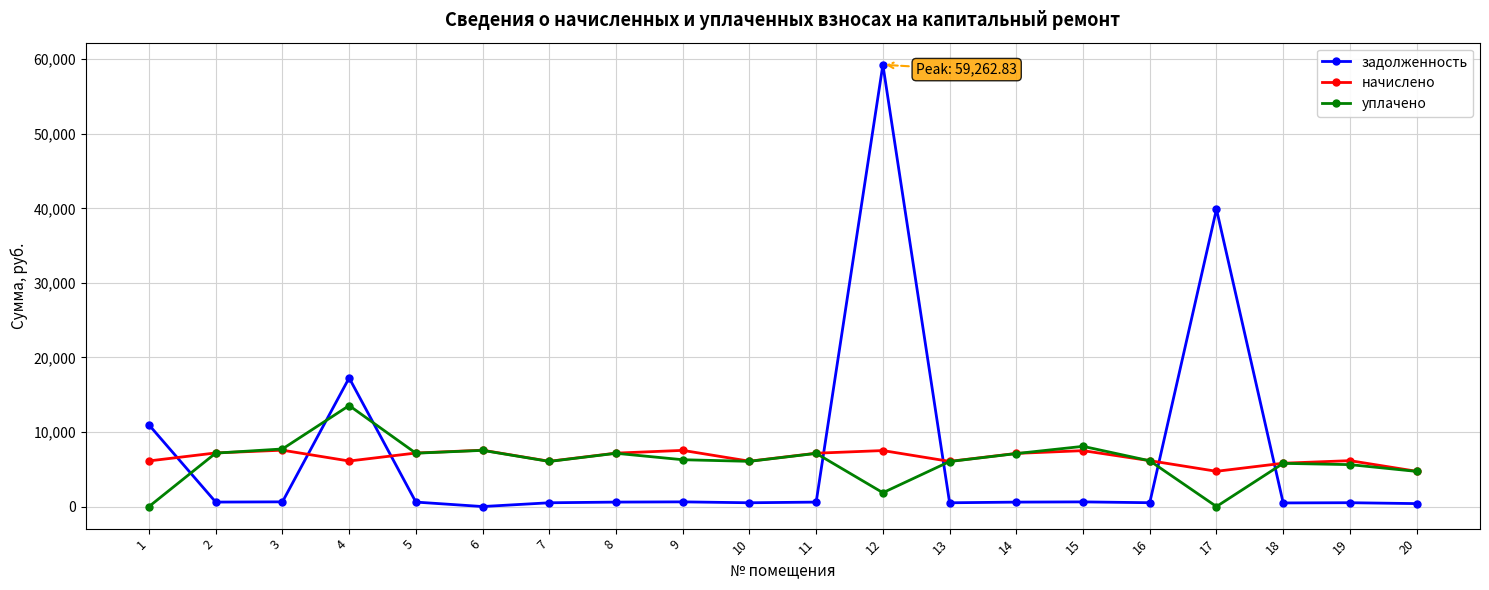

What is the sum of all начислено values?

131491.8